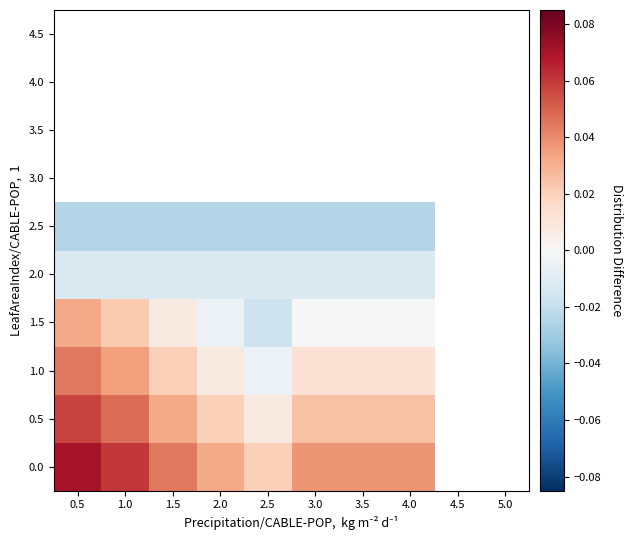

How many data points in 1.0 are less than 0?

1